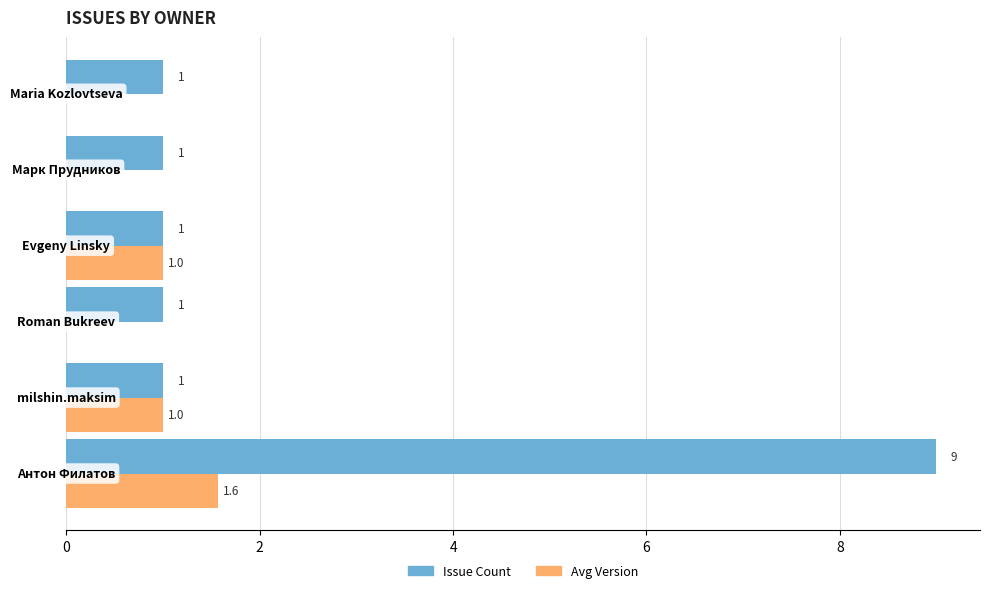

Which series has the largest total across all categories?

Issue Count